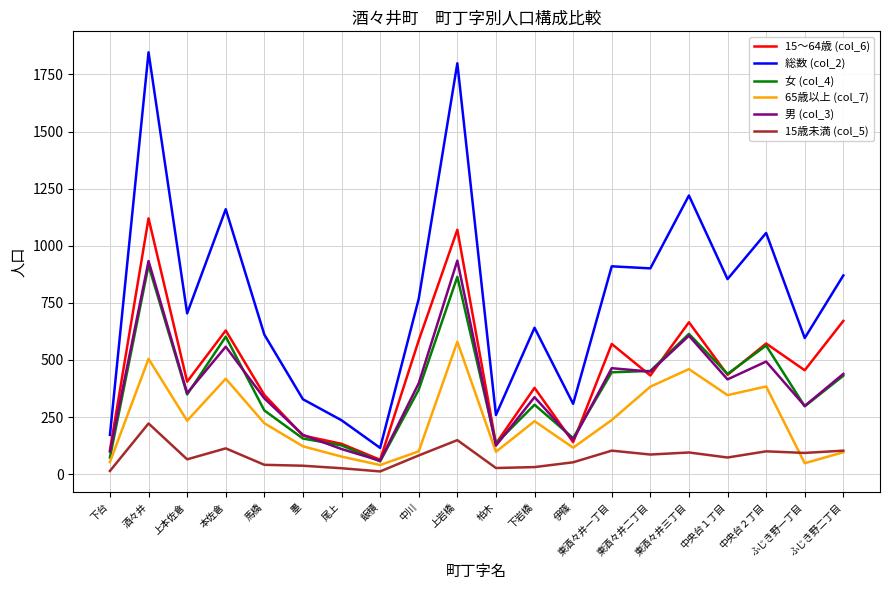

Which series has the largest range (max minus min)?

総数 (col_2)